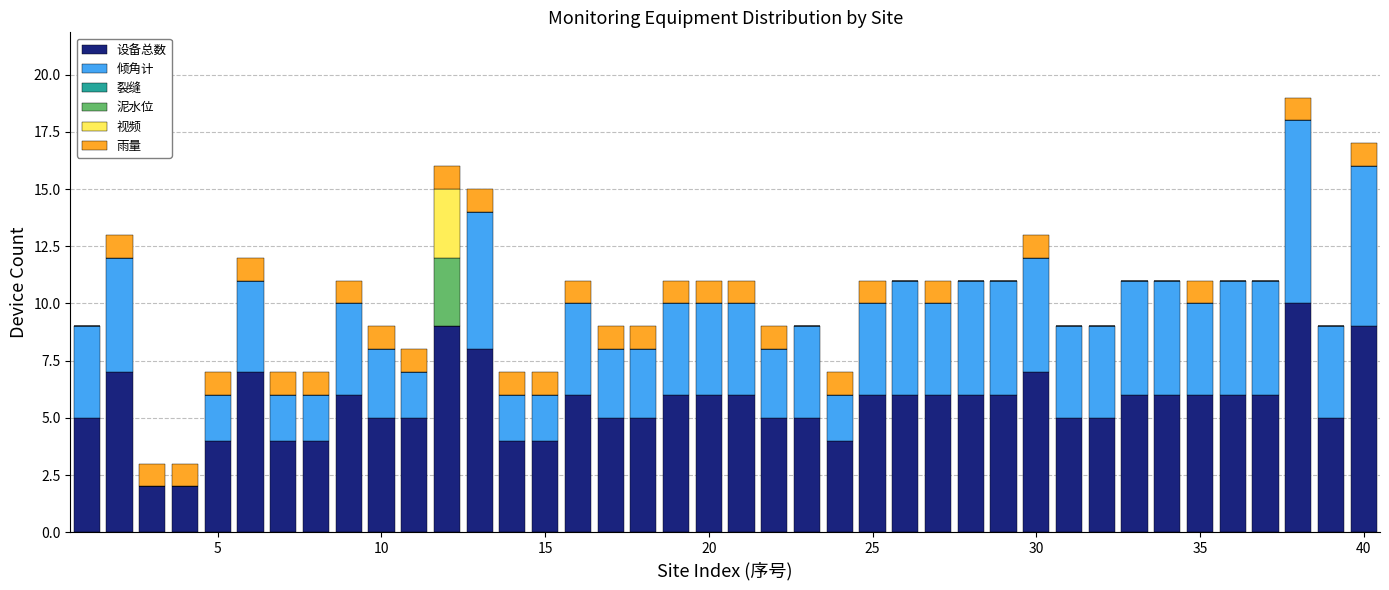

What is the maximum value for 设备总数?

10